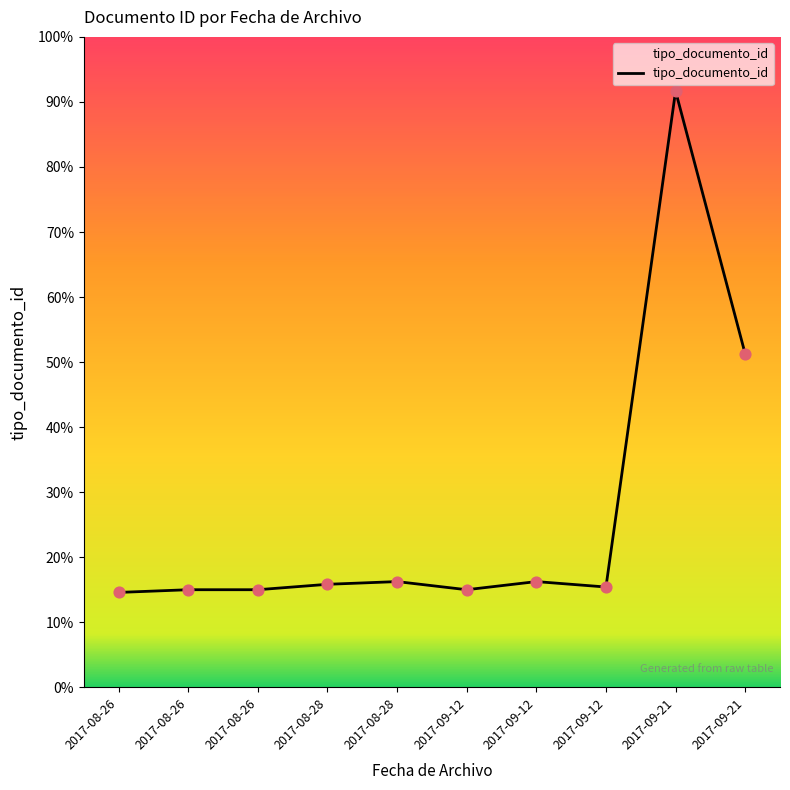

What is the ratio of the value at 2017-08-26 to the value at 2017-09-12?

1.0